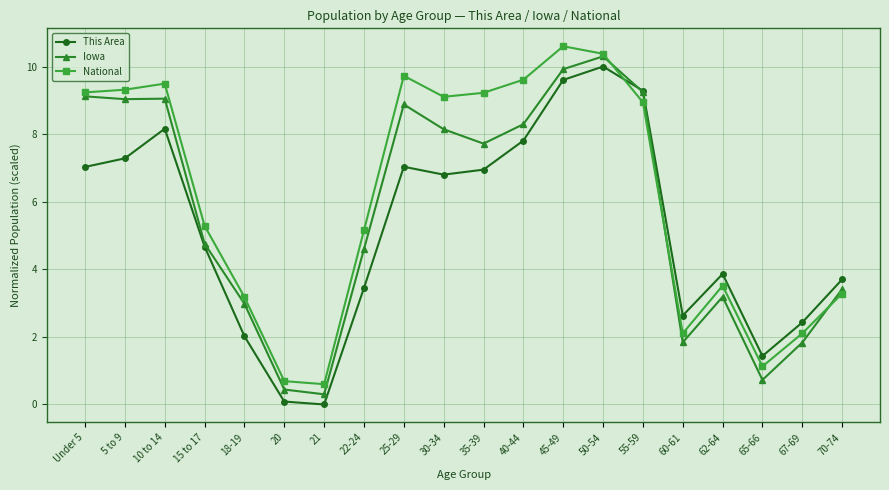

The value of Iowa at Under 5 is 5.6. True or false?

False